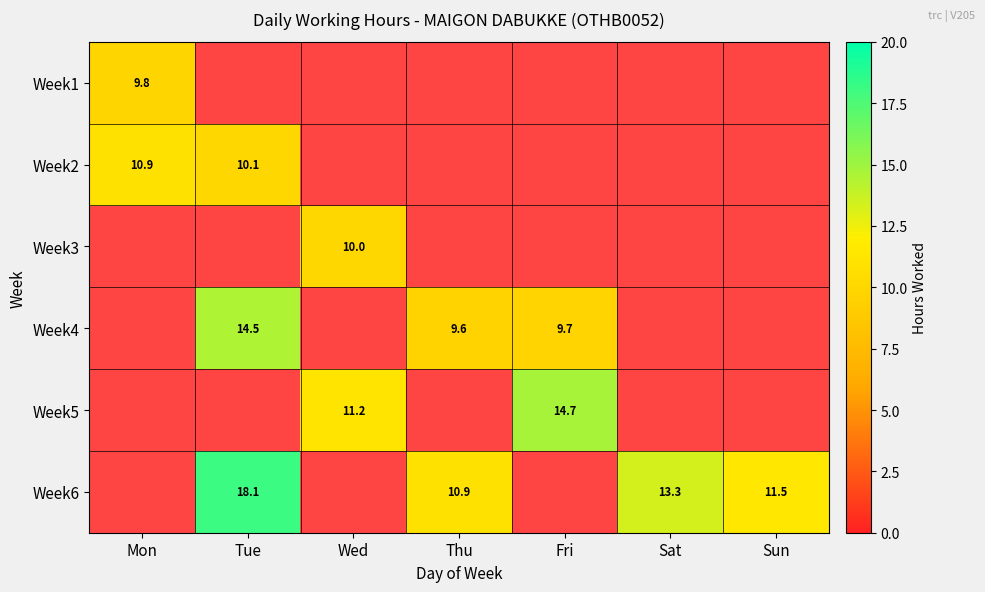

Is the value of Week4 at Fri greater than the value of Week3 at Wed?

No